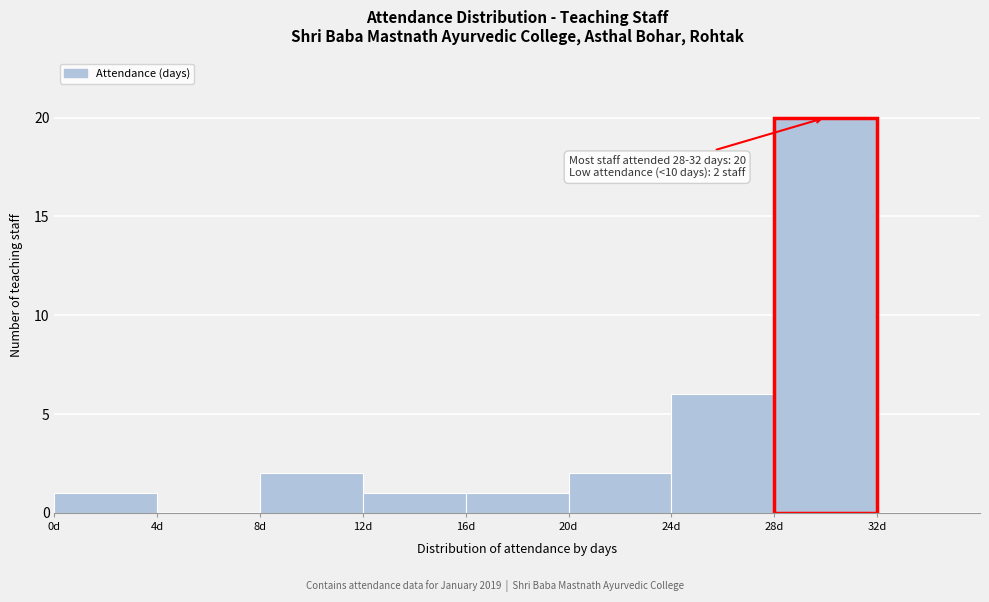

Over which range of the x-axis is the bar tallest?

28 to 32